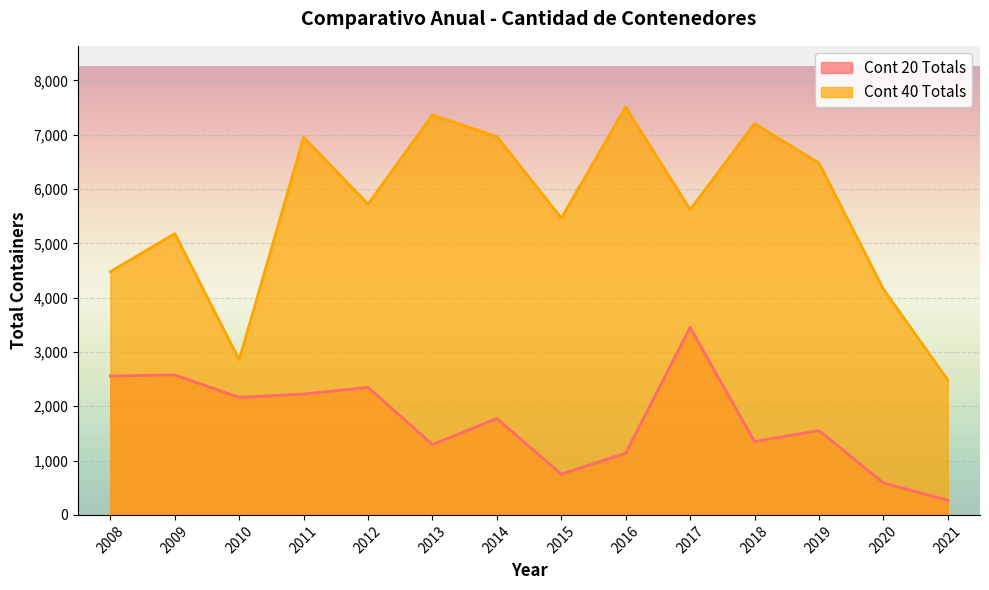

How many lines are shown in the chart?

2